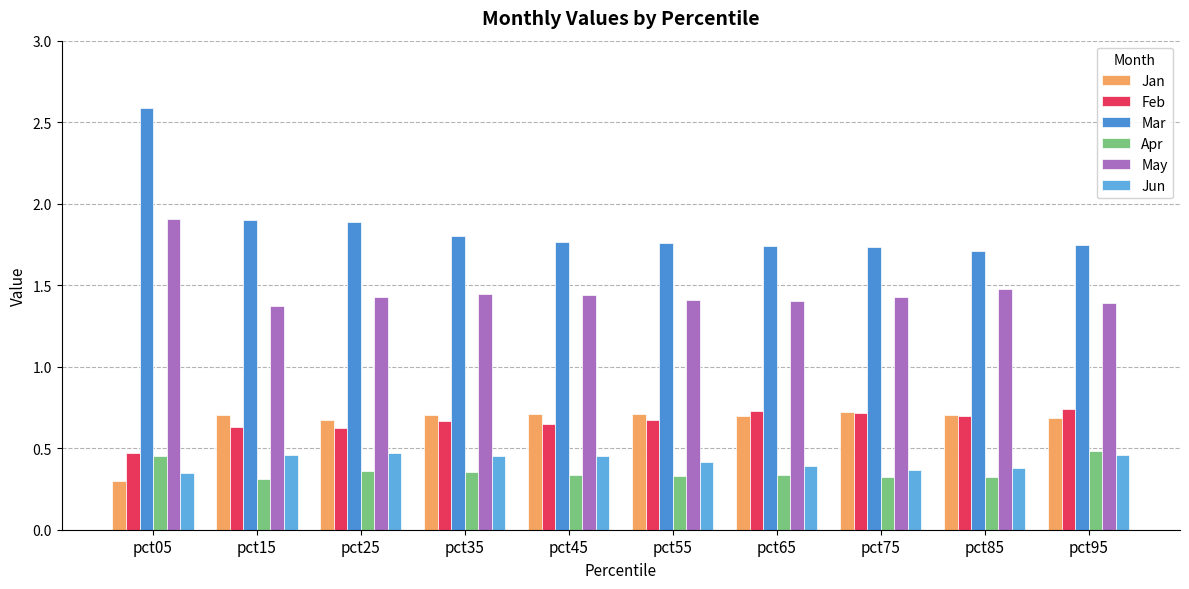

What is the maximum value shown in the chart?

2.6